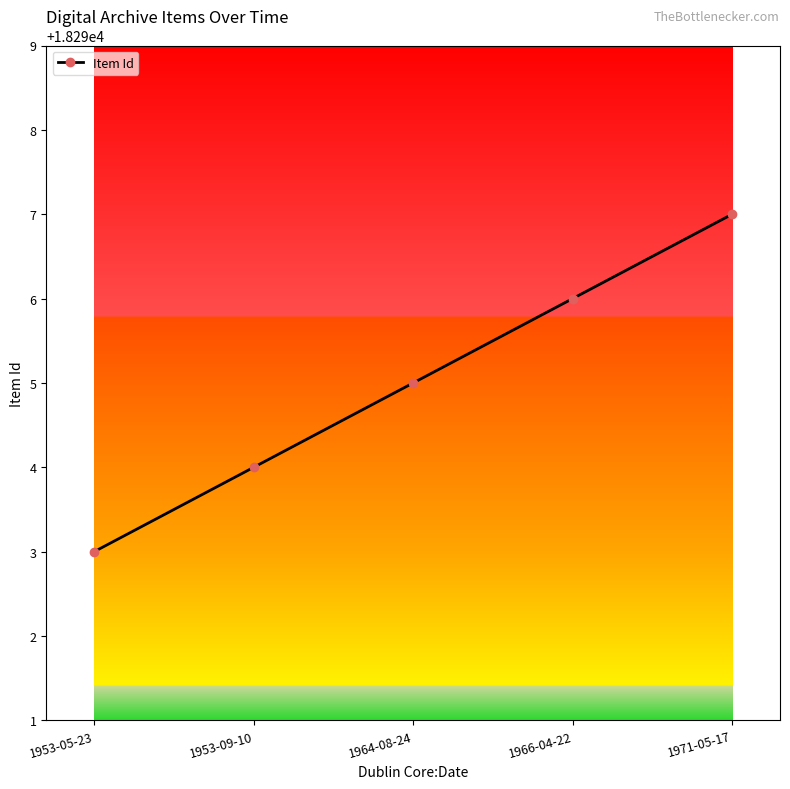

What is the difference between the second highest and minimum values?

3